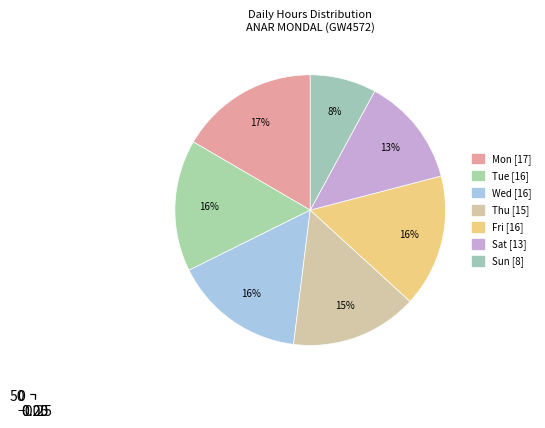

Is it true that Wed 3 is 16% of the pie?

False